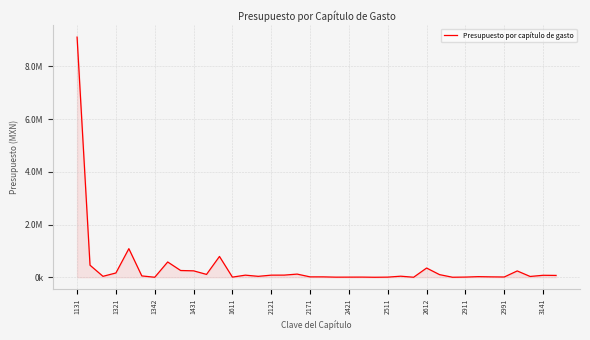

Does the chart have visible grid lines?

Yes